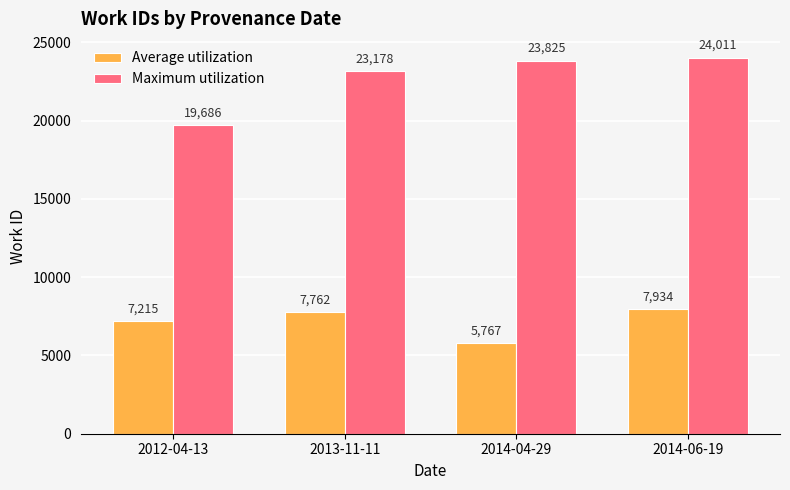

Reading left to right, what are all the values shown in this chart?

Average utilization: 2012-04-13=7215	2013-11-11=7762	2014-04-29=5767	2014-06-19=7934
Maximum utilization: 2012-04-13=19686	2013-11-11=23178	2014-04-29=23825	2014-06-19=24011